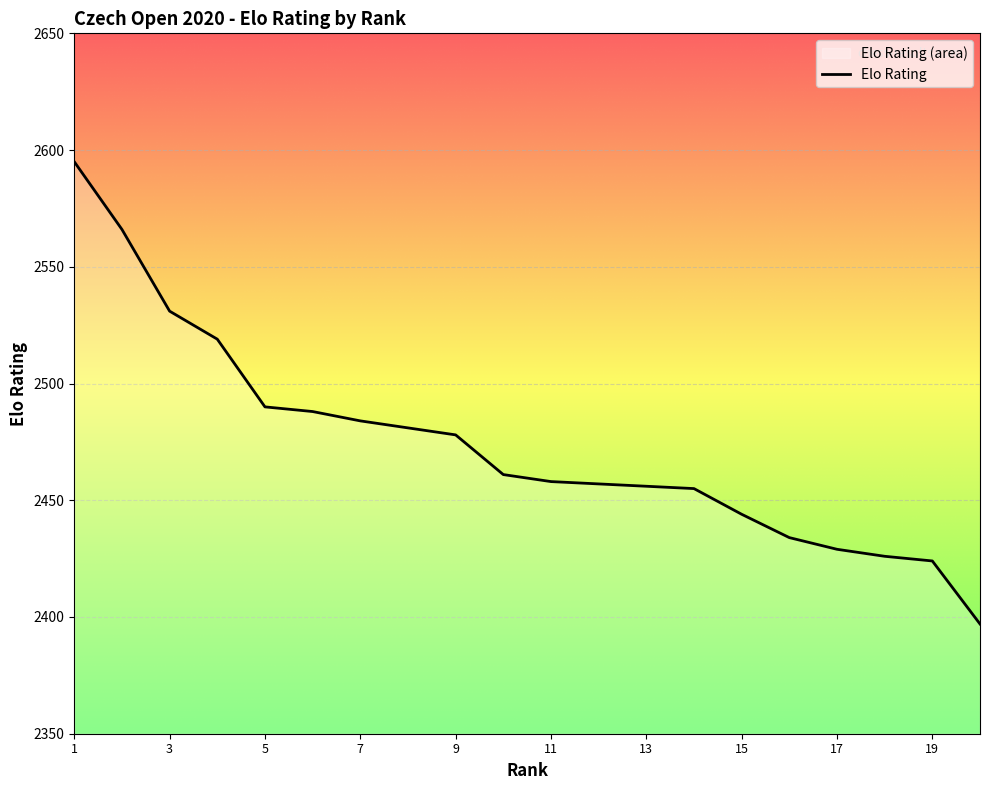

Which has a higher value, 9 or 11?

9